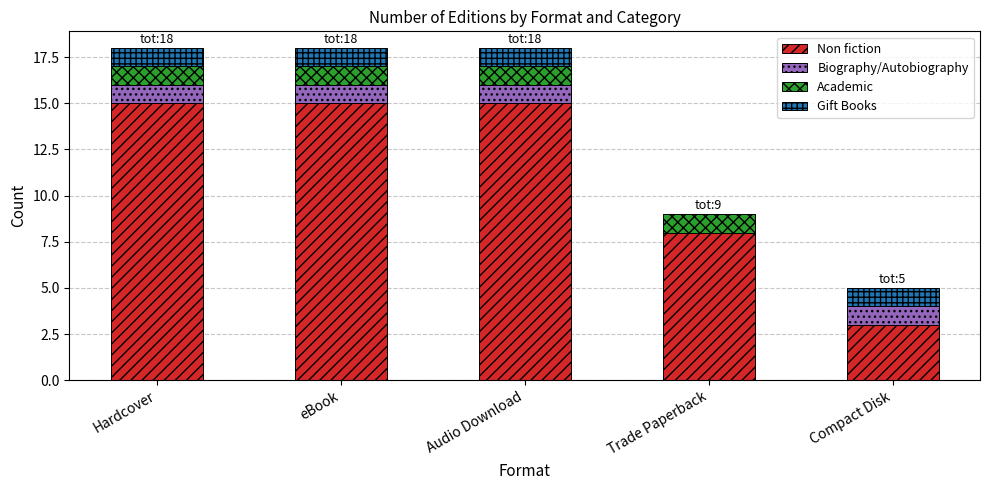

The Non fiction series shows 8 at Trade Paperback. True or false?

True